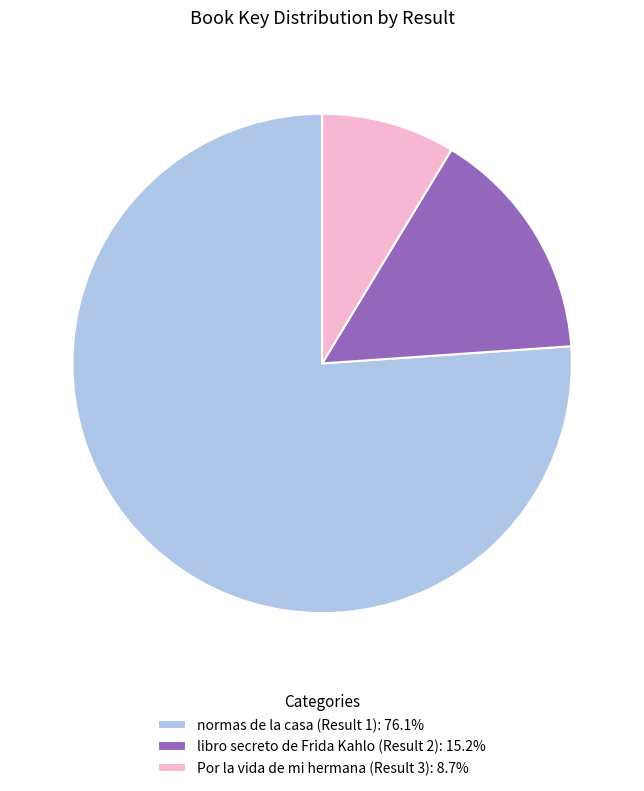

Do normas de la casa (Result 1): 76.1% and libro secreto de Frida Kahlo (Result 2): 15.2% together represent more than half of the pie?

Yes